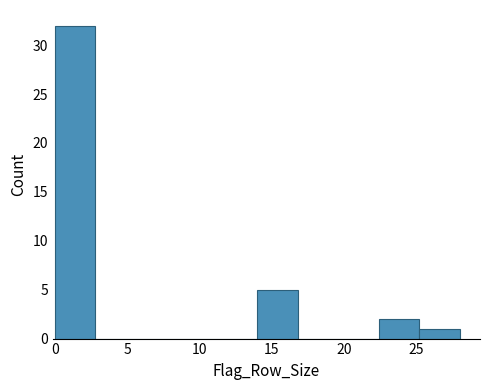

Over which range of the x-axis is the bar tallest?

0.0 to 2.8